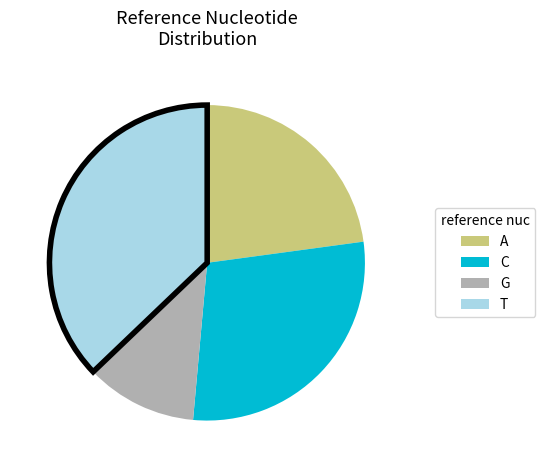

Which has a higher value, G or T?

T